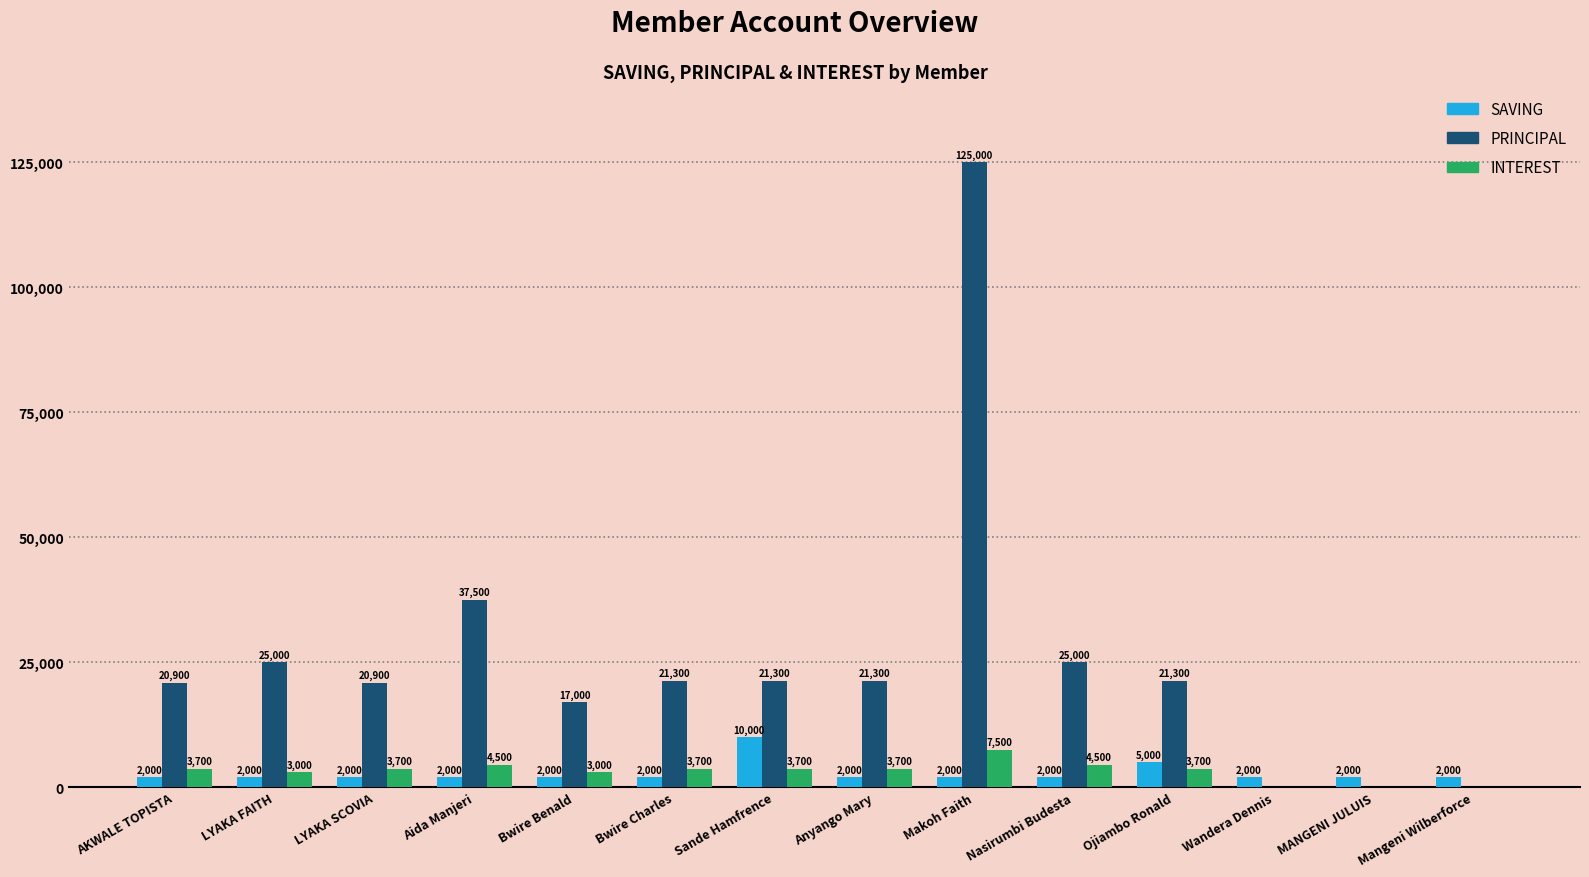

Reading left to right, list all the values displayed in this chart.

SAVING: AKWALE TOPISTA=2000	LYAKA FAITH=2000	LYAKA SCOVIA=2000	Aida Manjeri=2000	Bwire Benald=2000	Bwire Charles=2000	Sande Hamfrence=10000	Anyango Mary=2000	Makoh Faith=2000	Nasirumbi Budesta=2000	Ojiambo Ronald=5000	Wandera Dennis=2000	MANGENI JULUIS=2000	Mangeni Wilberforce=2000
PRINCIPAL: AKWALE TOPISTA=20900	LYAKA FAITH=25000	LYAKA SCOVIA=20900	Aida Manjeri=37500	Bwire Benald=17000	Bwire Charles=21300	Sande Hamfrence=21300	Anyango Mary=21300	Makoh Faith=125000	Nasirumbi Budesta=25000	Ojiambo Ronald=21300	Wandera Dennis=0	MANGENI JULUIS=0	Mangeni Wilberforce=0
INTEREST: AKWALE TOPISTA=3700	LYAKA FAITH=3000	LYAKA SCOVIA=3700	Aida Manjeri=4500	Bwire Benald=3000	Bwire Charles=3700	Sande Hamfrence=3700	Anyango Mary=3700	Makoh Faith=7500	Nasirumbi Budesta=4500	Ojiambo Ronald=3700	Wandera Dennis=0	MANGENI JULUIS=0	Mangeni Wilberforce=0